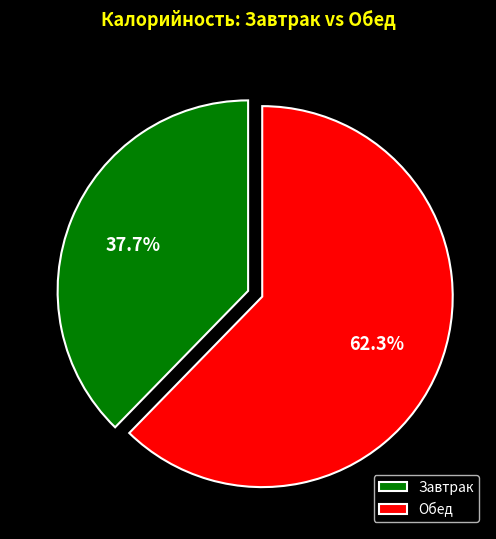

Which slice represents more than half of the pie?

Обед